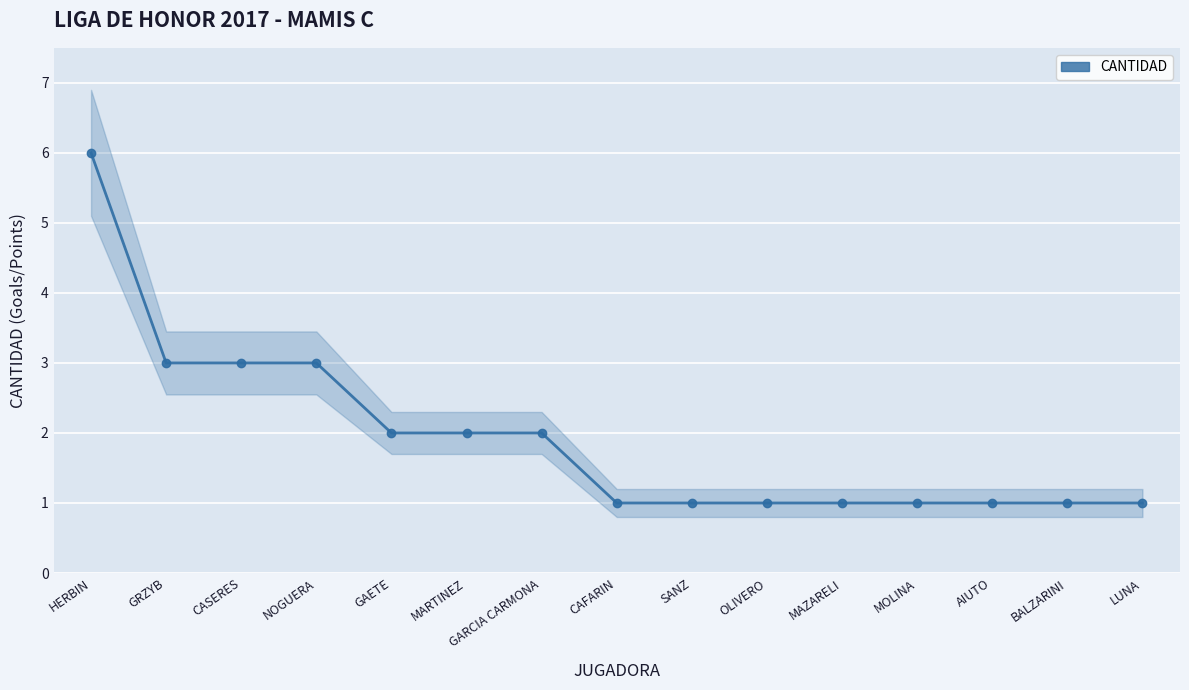

What is the label of the 6th point from the left?

MARTINEZ